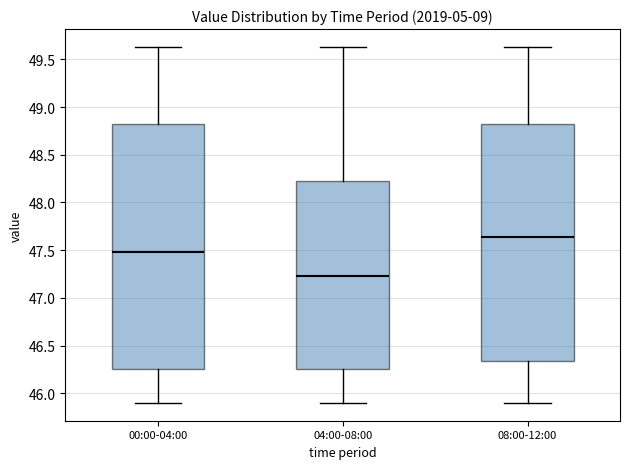

Reading left to right, transcribe this box plot: for each box, give where its median line is, the range the box spans, and where its two whiskers end, as read against the y-axis. The values are not printed on the chart, so give them approximately, as read against the axis.

00:00-04:00: median 47.50, box 46.25 to 48.80, whiskers 45.90 to 49.65
04:00-08:00: median 47.25, box 46.25 to 48.20, whiskers 45.90 to 49.65
08:00-12:00: median 47.65, box 46.35 to 48.80, whiskers 45.90 to 49.65